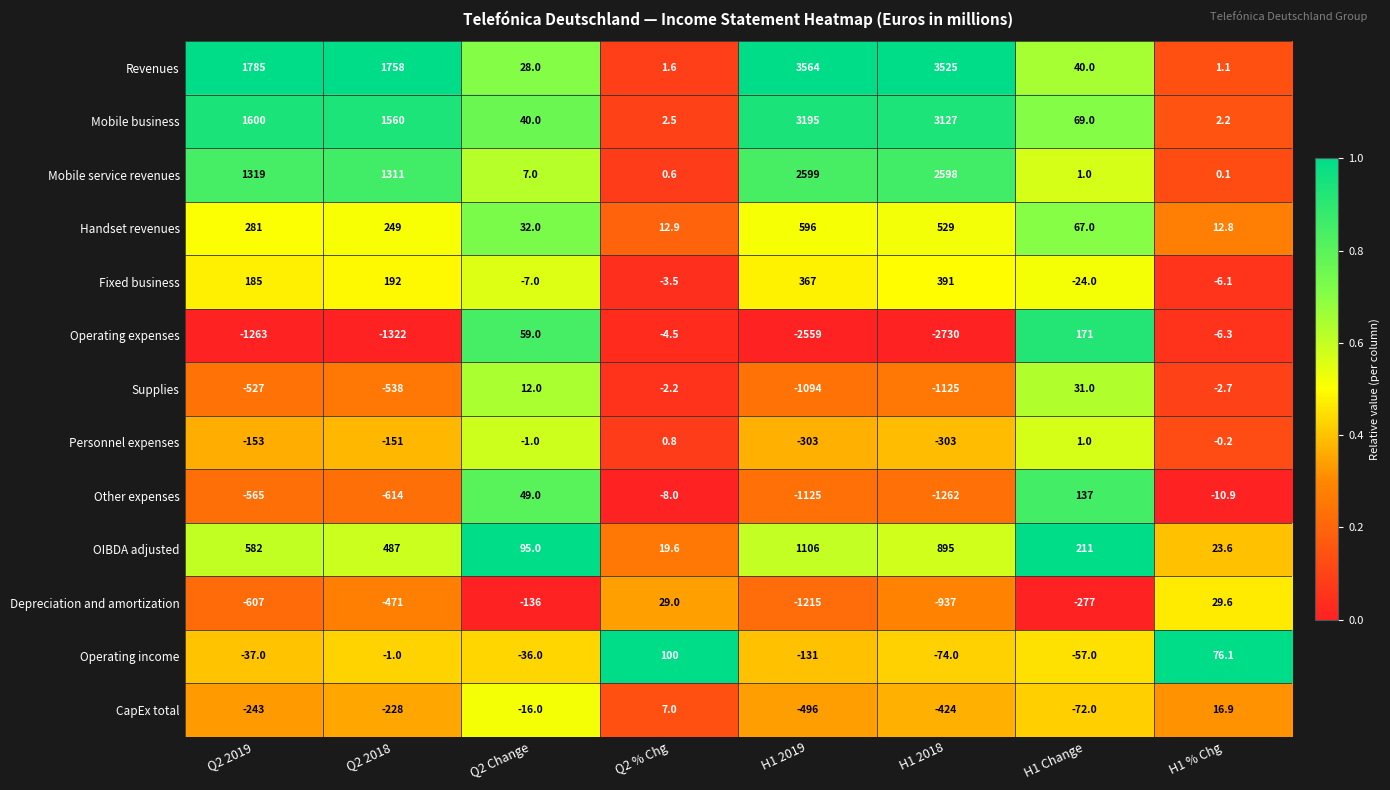

Count the number of categories in the chart.

8